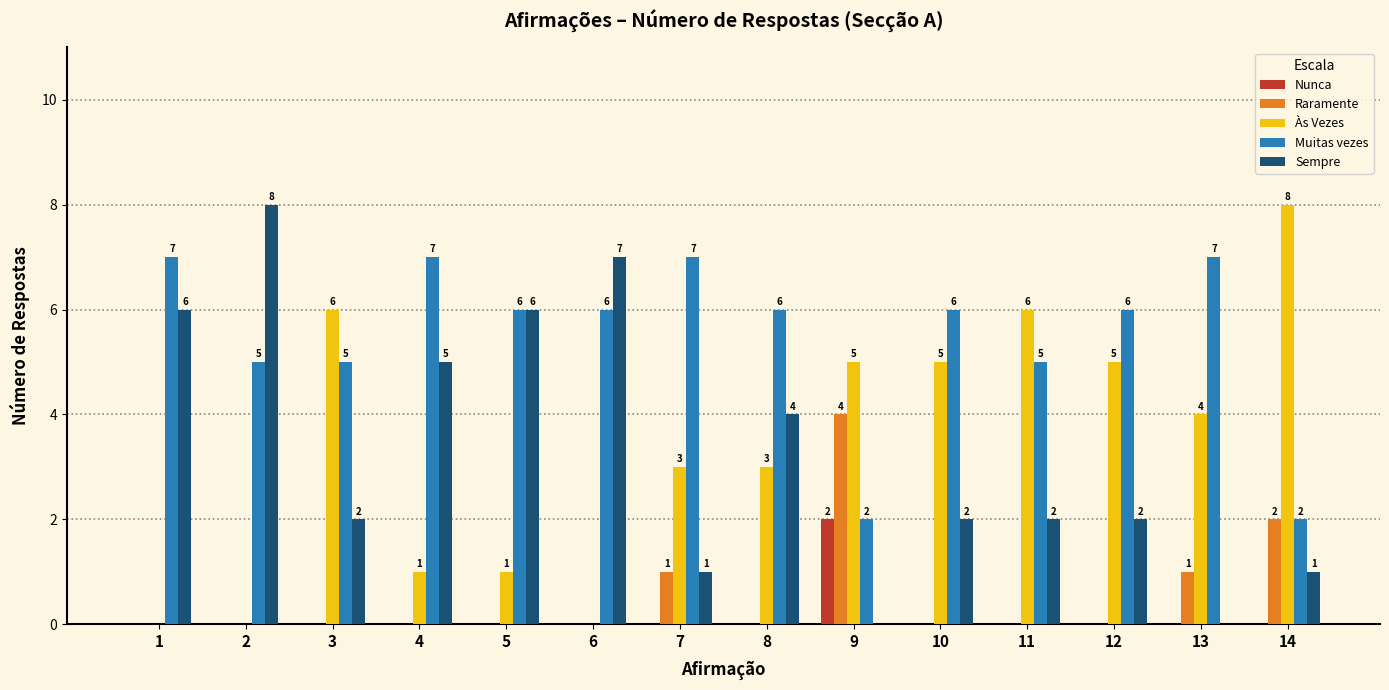

Count the Às Vezes values in the range 1 to 5.

8